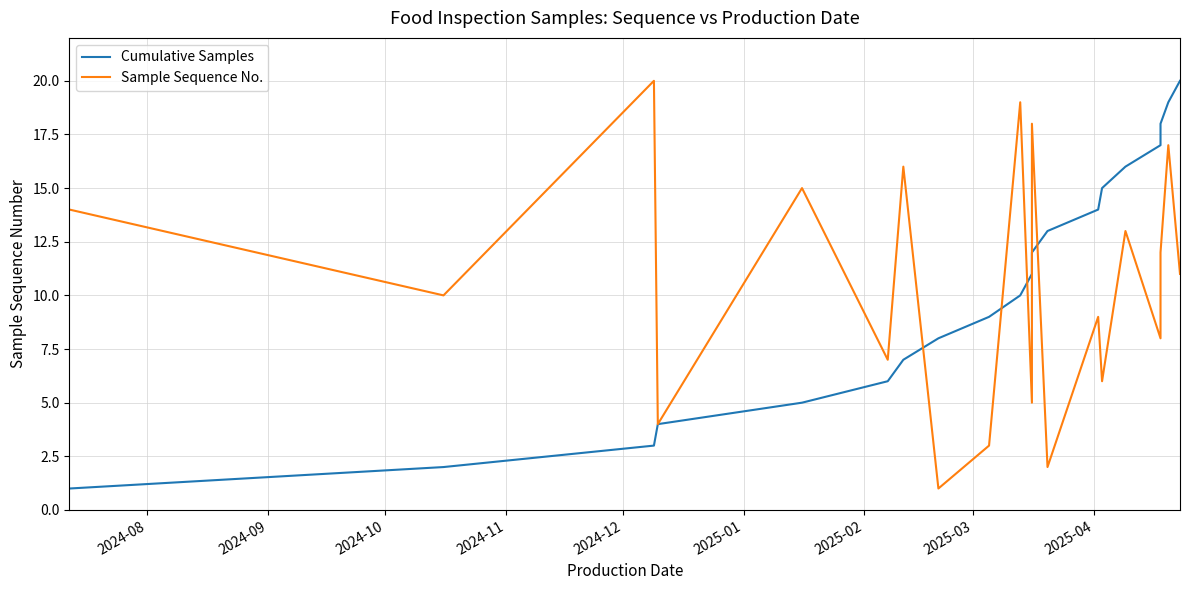

How many values in the Cumulative Samples series exceed 11?

9